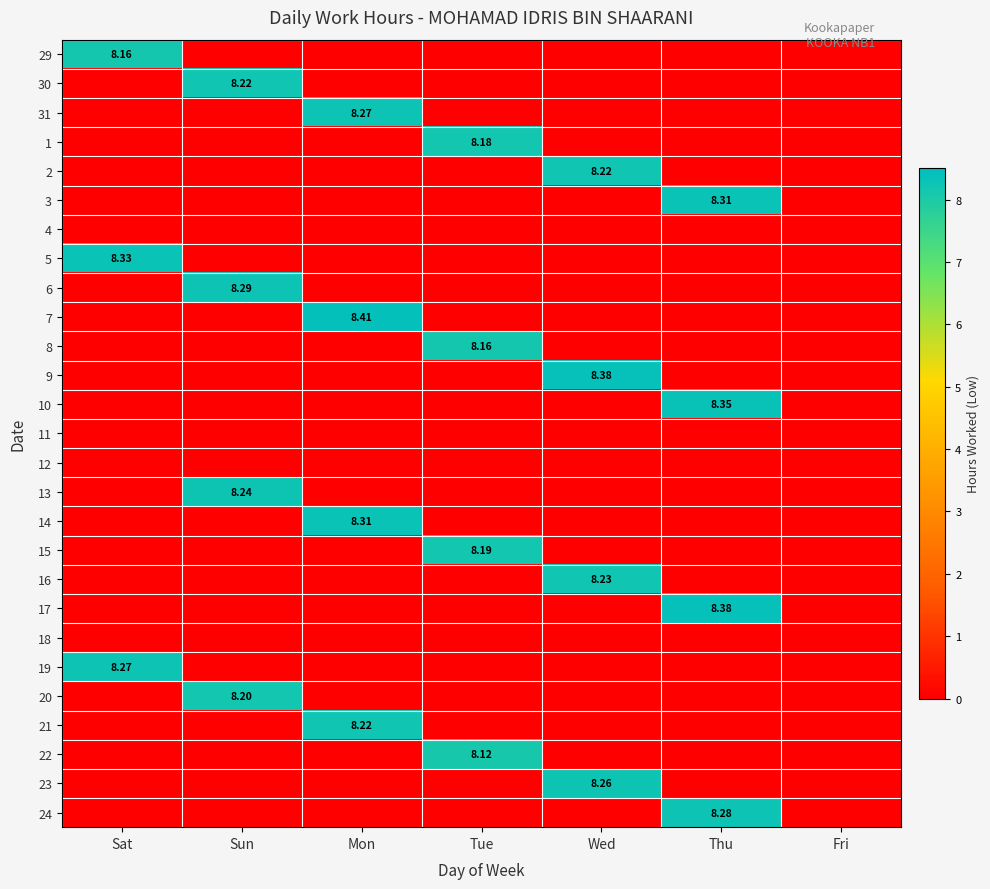

True or false: 10 has a value of 0.0 at Sun.

True